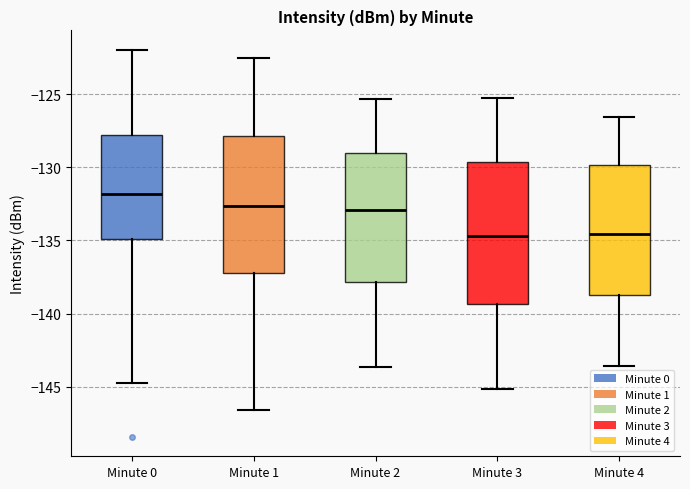

Which box has the highest median line?

Minute 0